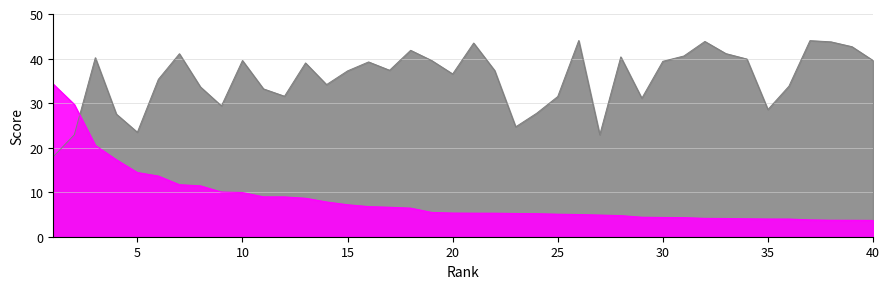

Count the number of data series in this chart.

2